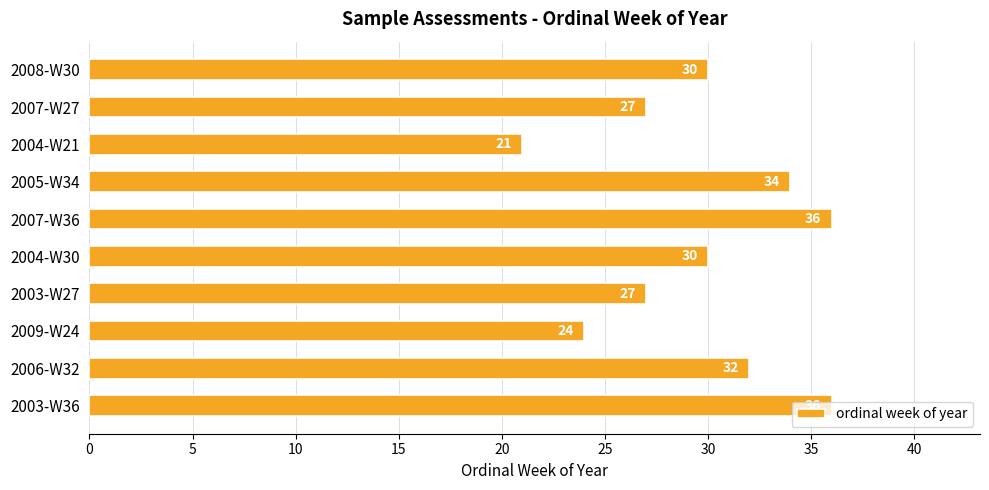

Count the values in the range 27 to 34.

6